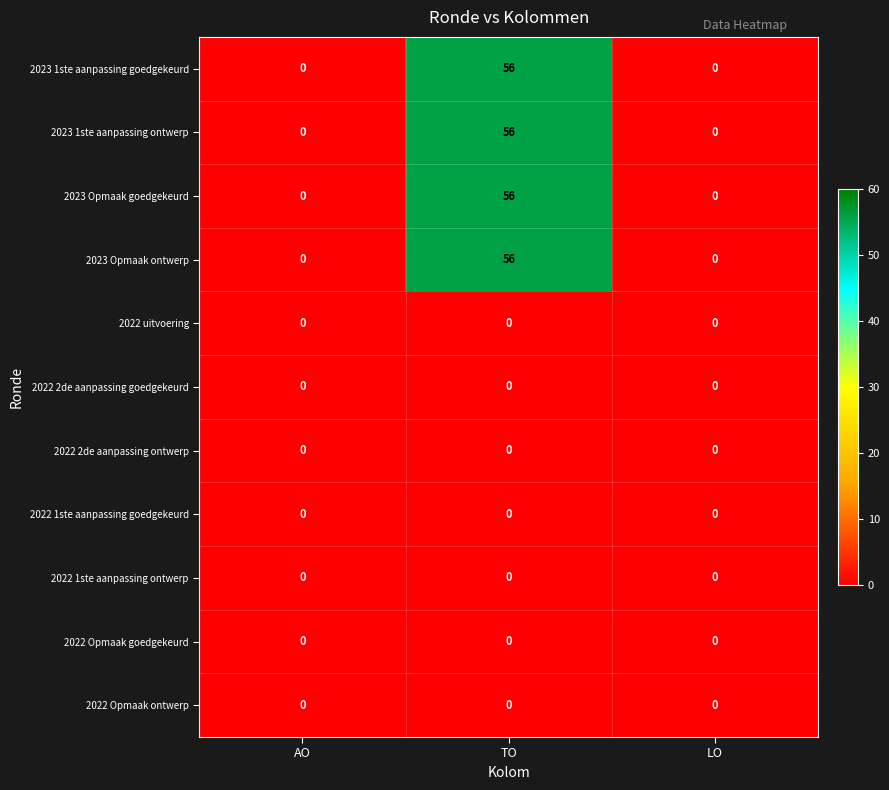

At which category is the sum across all series the highest?

TO